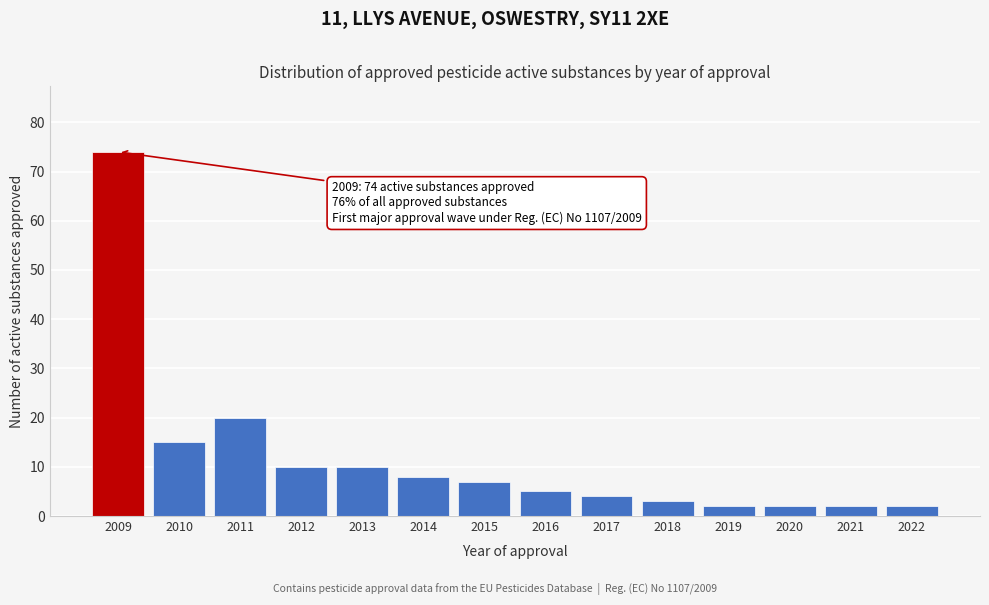

Reading left to right, extract all data points from this chart.

2009=74	2010=15	2011=20	2012=10	2013=10	2014=8	2015=7	2016=5	2017=4	2018=3	2019=2	2020=2	2021=2	2022=2